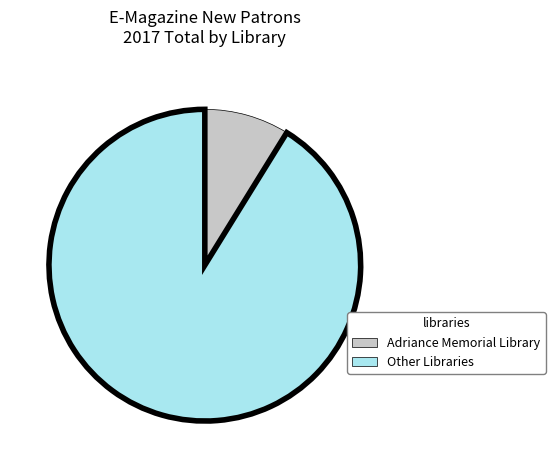

Does any single category account for the majority?

Yes